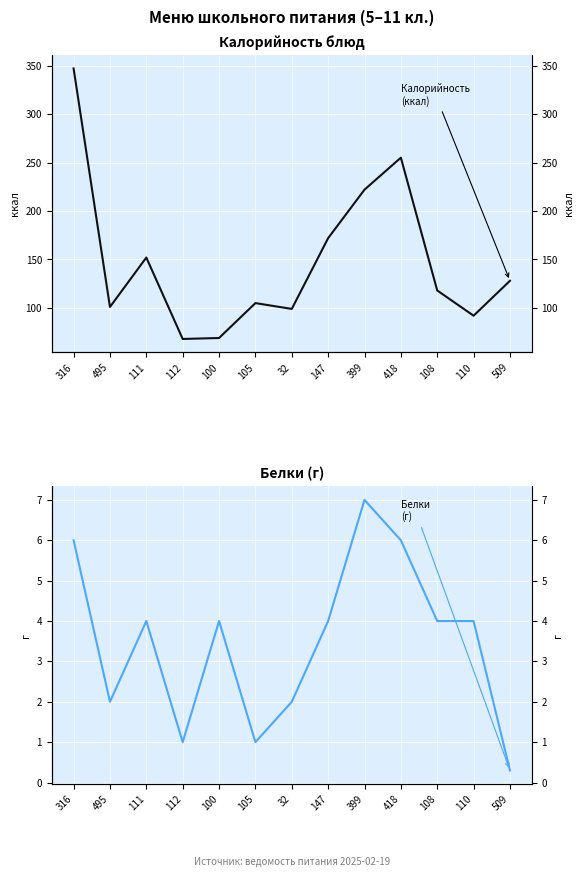

True or false: Калорийность has more than 0 points higher than both neighbors.

True